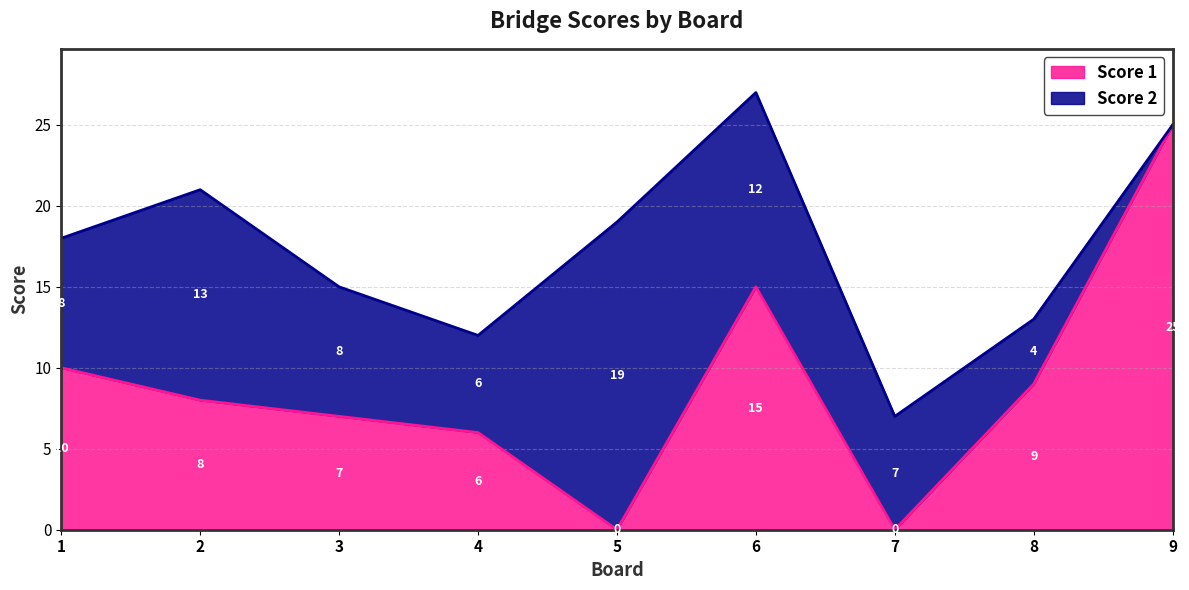

What is the value of the 1st point from the left?

10